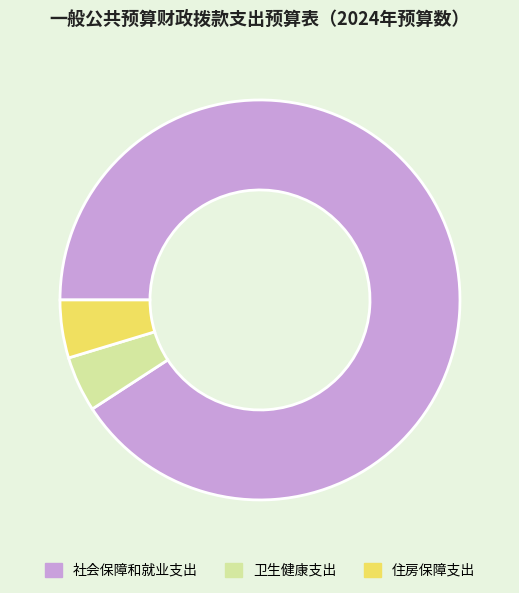

Is the sum of 社会保障和就业支出 and 卫生健康支出 greater than half?

Yes